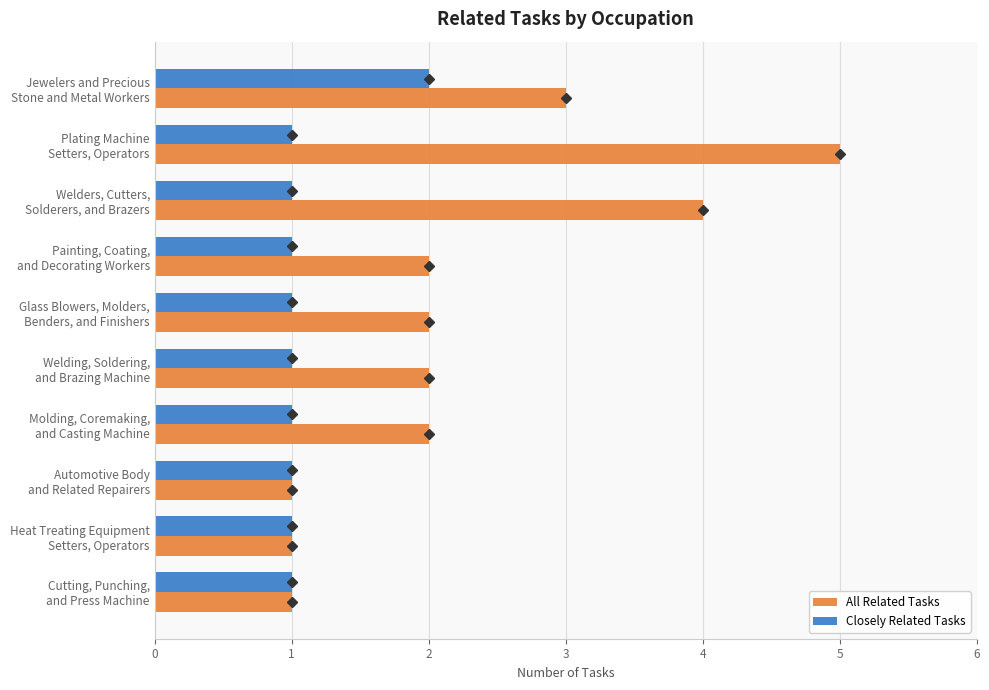

Rank the series by their average value, from lowest to highest.

Closely Related Tasks, All Related Tasks